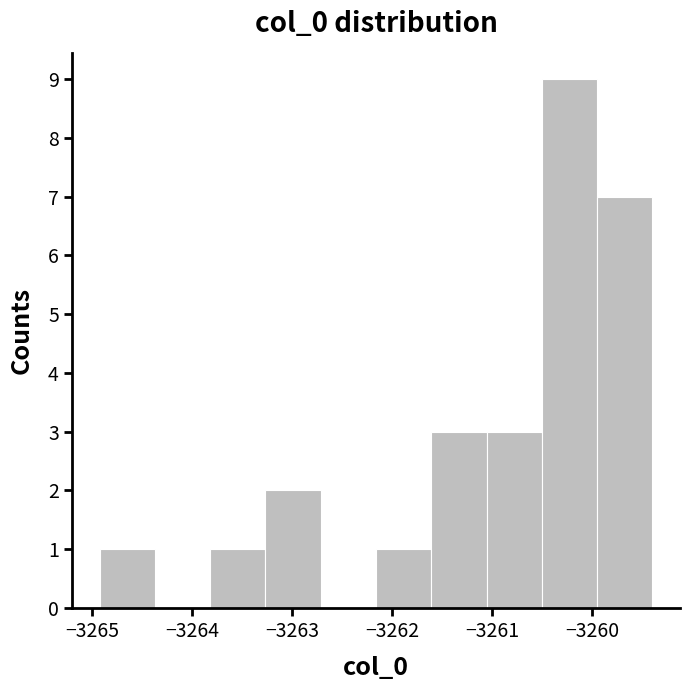

Which range on the x-axis has the tallest bar?

-3260.5 to -3259.9